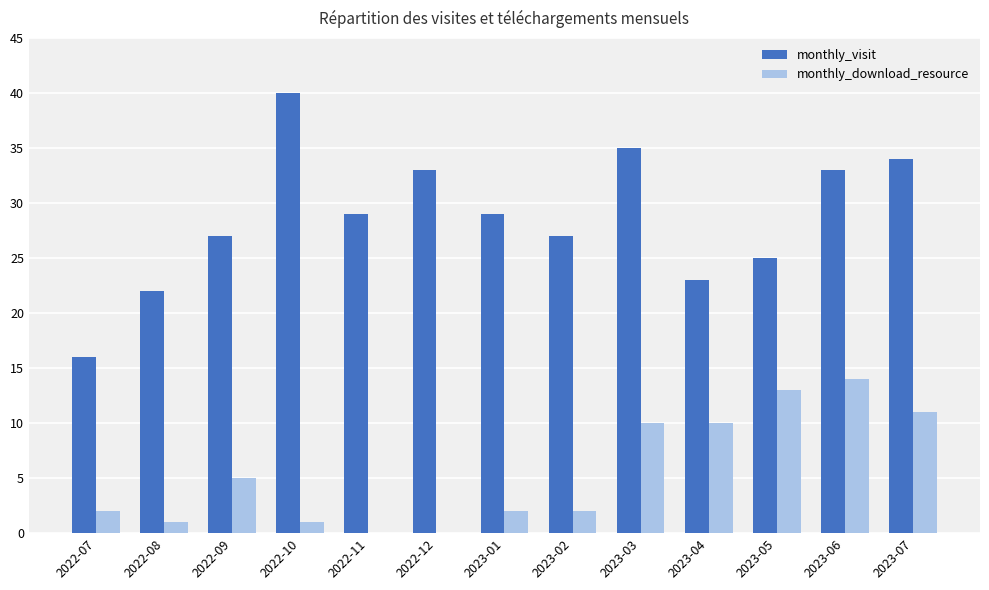

Where does the monthly_visit series first go above 29?

2022-10